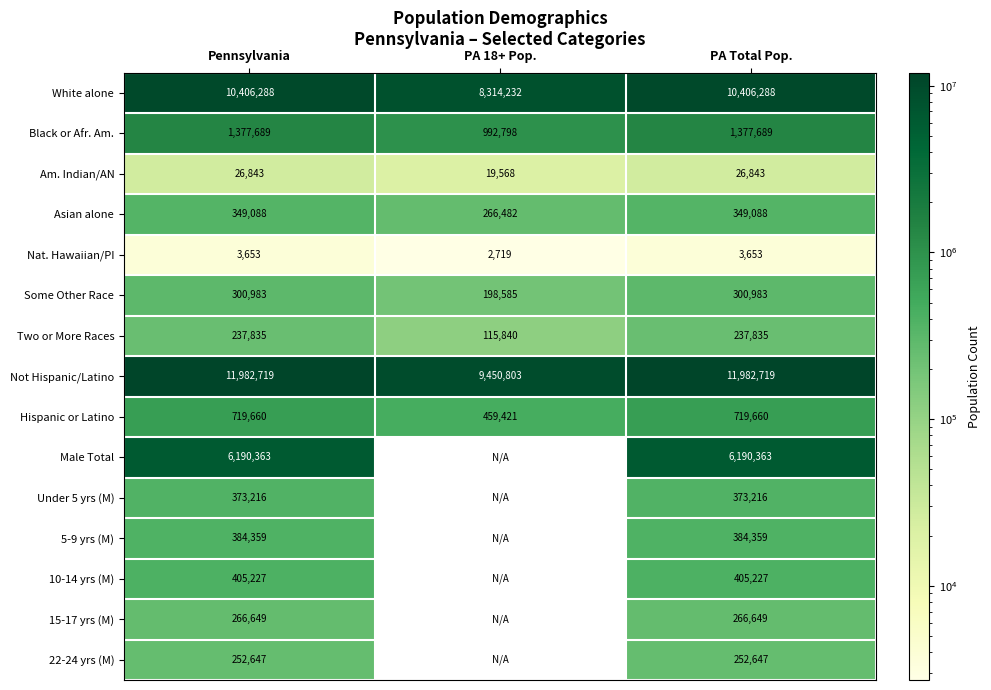

At Pennsylvania, list the series in order from largest to smallest.

Not Hispanic/Latino, White alone, Male Total, Black or Afr. Am., Hispanic or Latino, 10-14 yrs (M), 5-9 yrs (M), Under 5 yrs (M), Asian alone, Some Other Race, 15-17 yrs (M), 22-24 yrs (M), Two or More Races, Am. Indian/AN, Nat. Hawaiian/PI